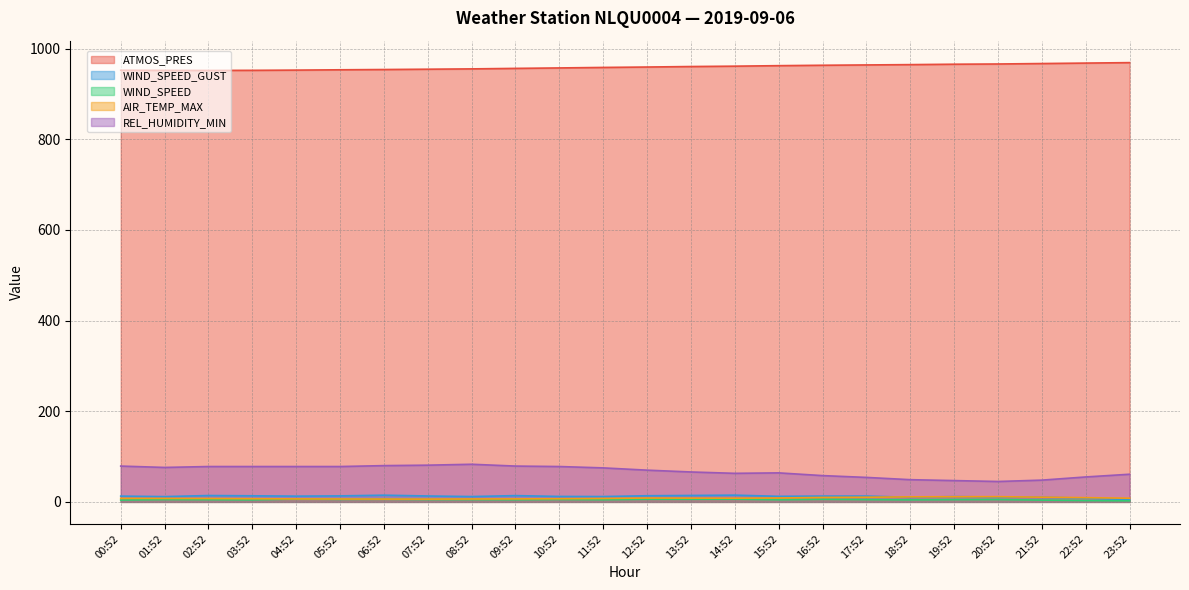

What is the difference between the highest and lowest values at 14:52?

955.1